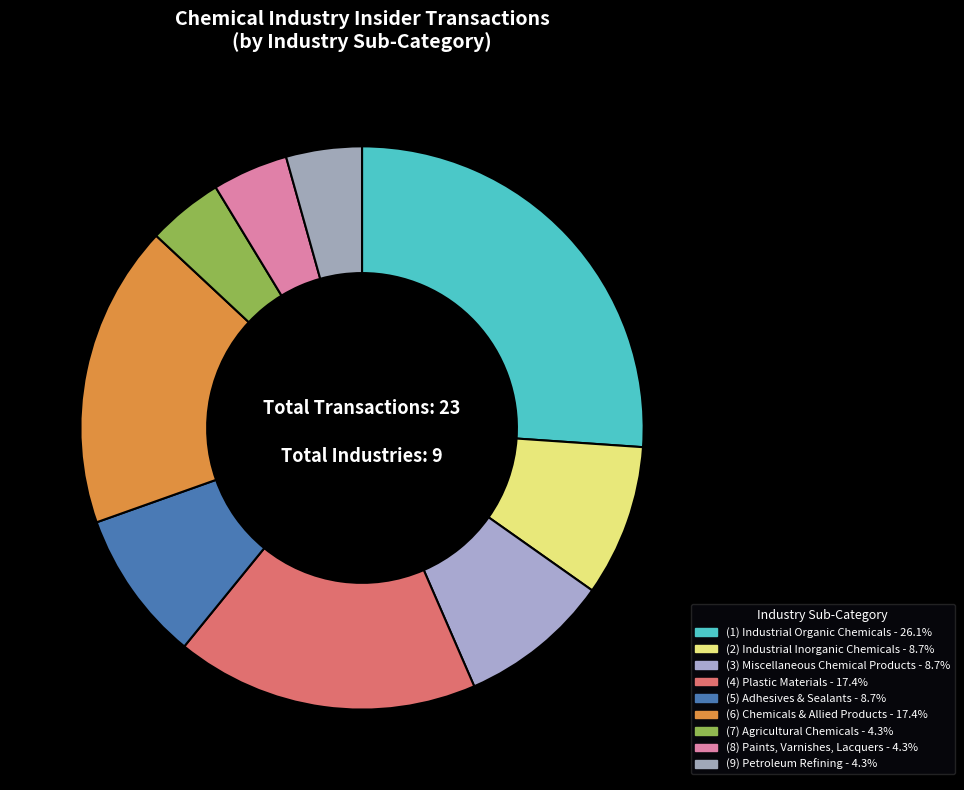

To the nearest percent, what is the average slice percentage?

11%